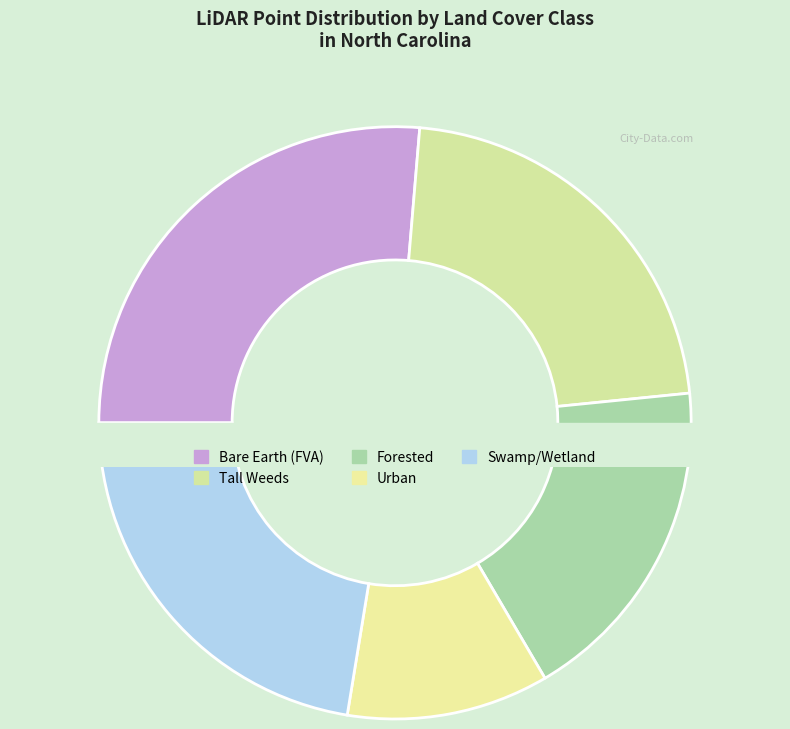

Which has a higher value, Swamp/Wetland or Tall Weeds?

Swamp/Wetland